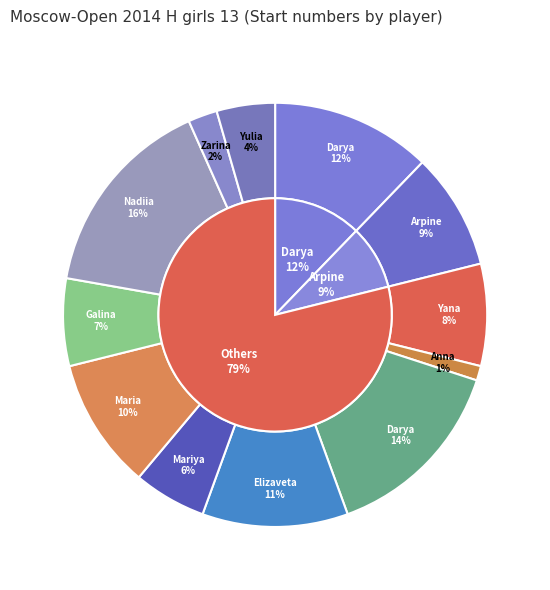

How many slices are in this pie chart?

12